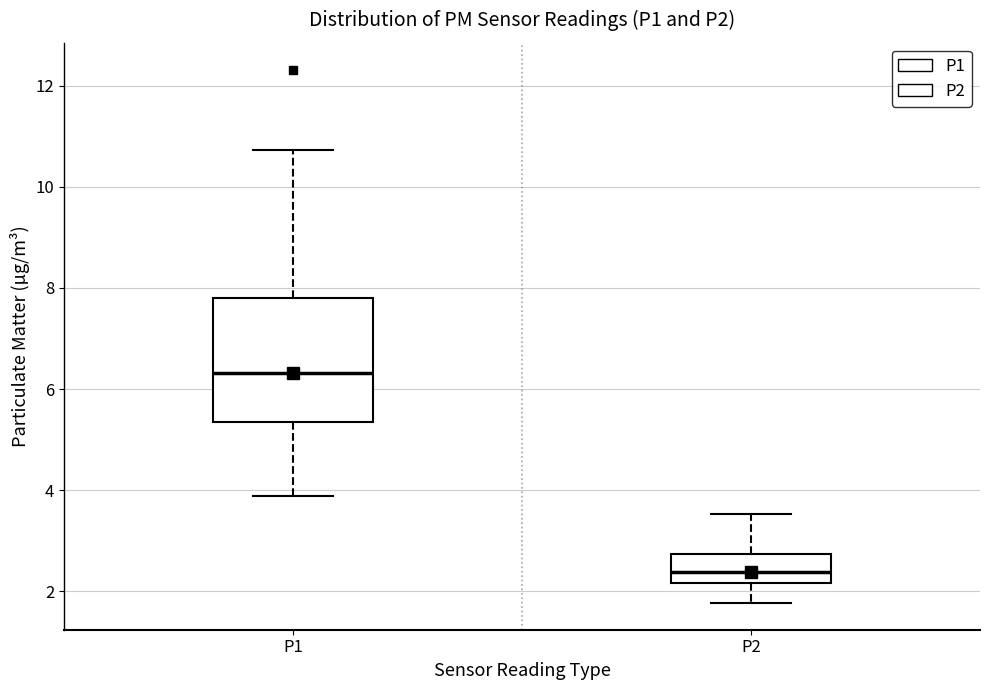

Where is the lower edge of the box for P2 on the y-axis? The values are not printed on the chart, so give them approximately, as read against the axis.

2.2